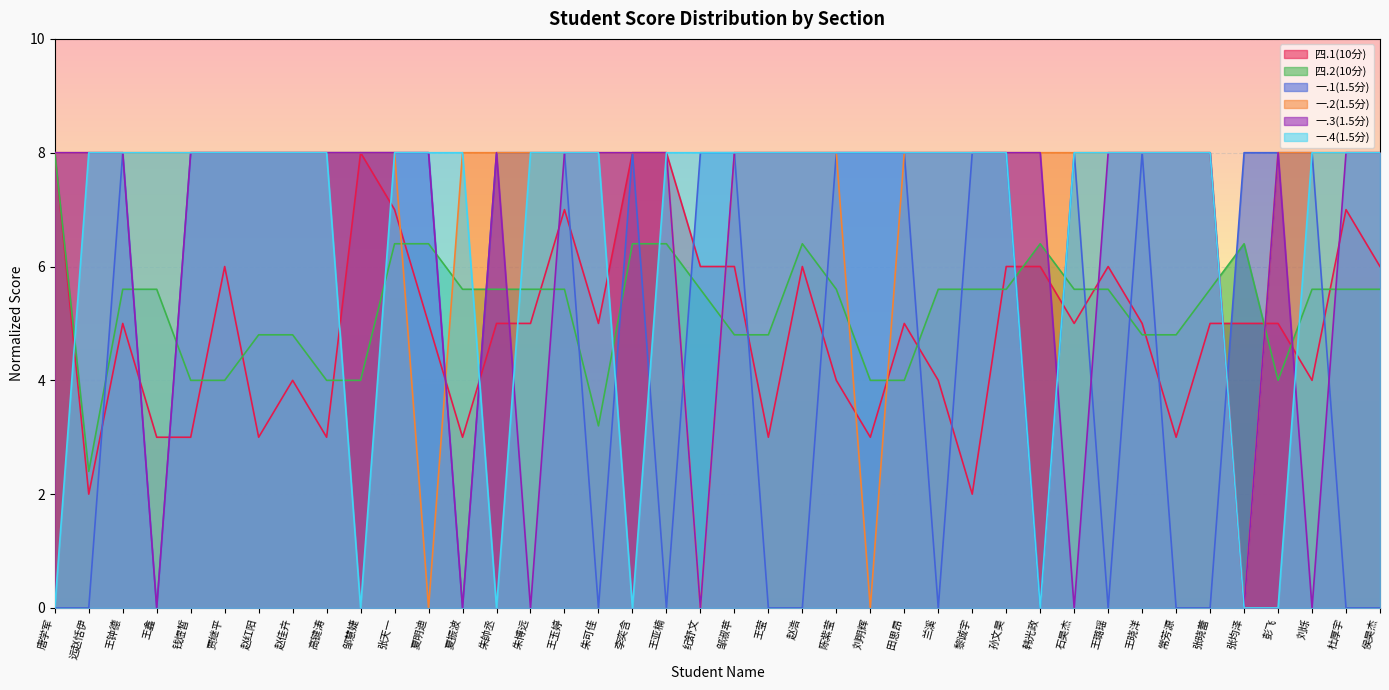

What is the difference between the highest and lowest values at 王璐瑶?

8.0